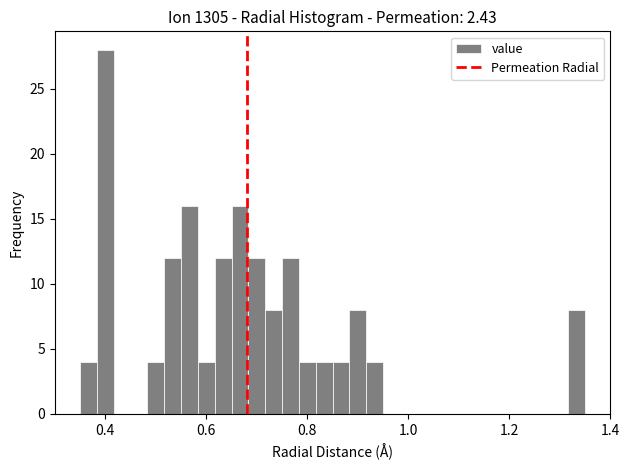

Around what value on the x-axis is the tallest bar? Give the approximate position of its centre, as read against the axis.

0.40